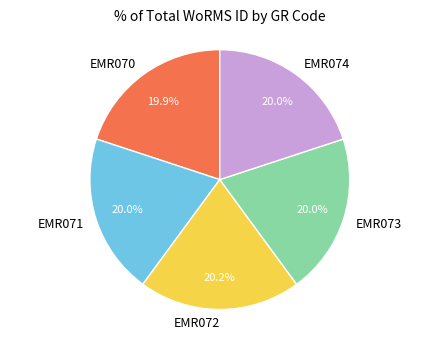

Does EMR071 represent more than half of the total?

No